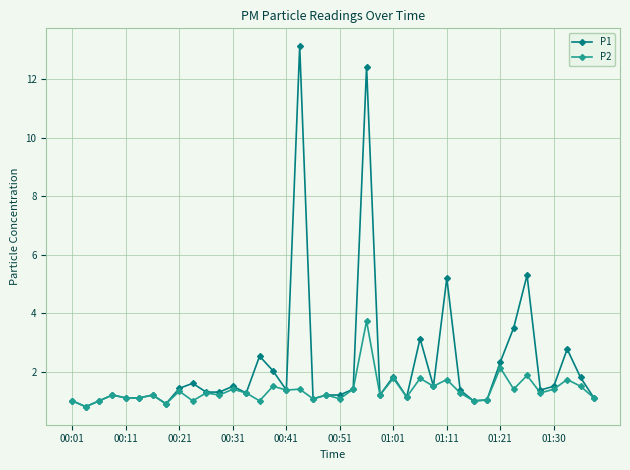

True or false: P2 has more than 0 interior local peaks.

True